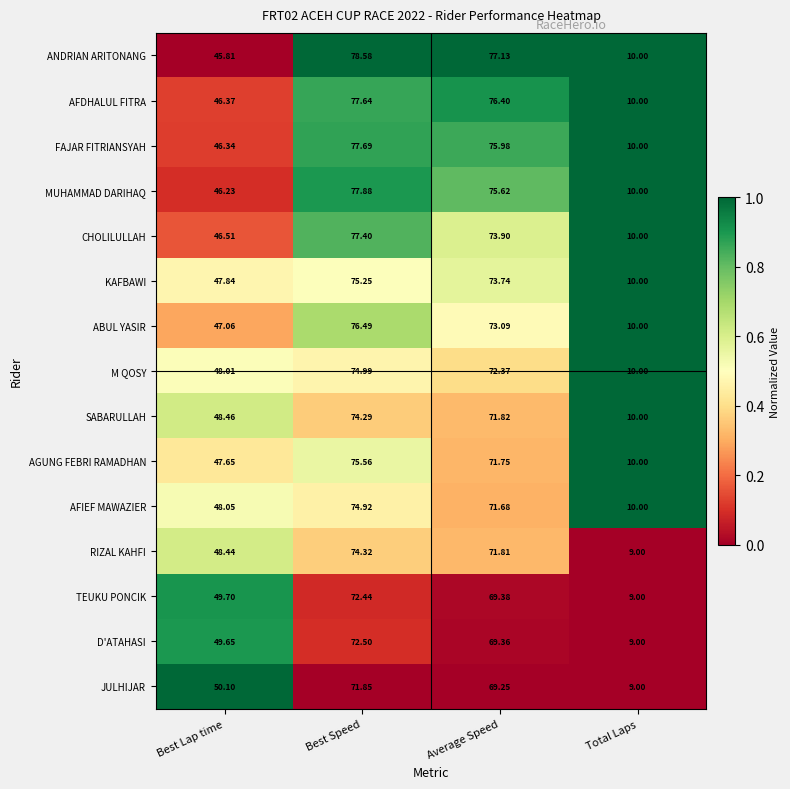

At which label does KAFBAWI first exceed 73?

Best Speed